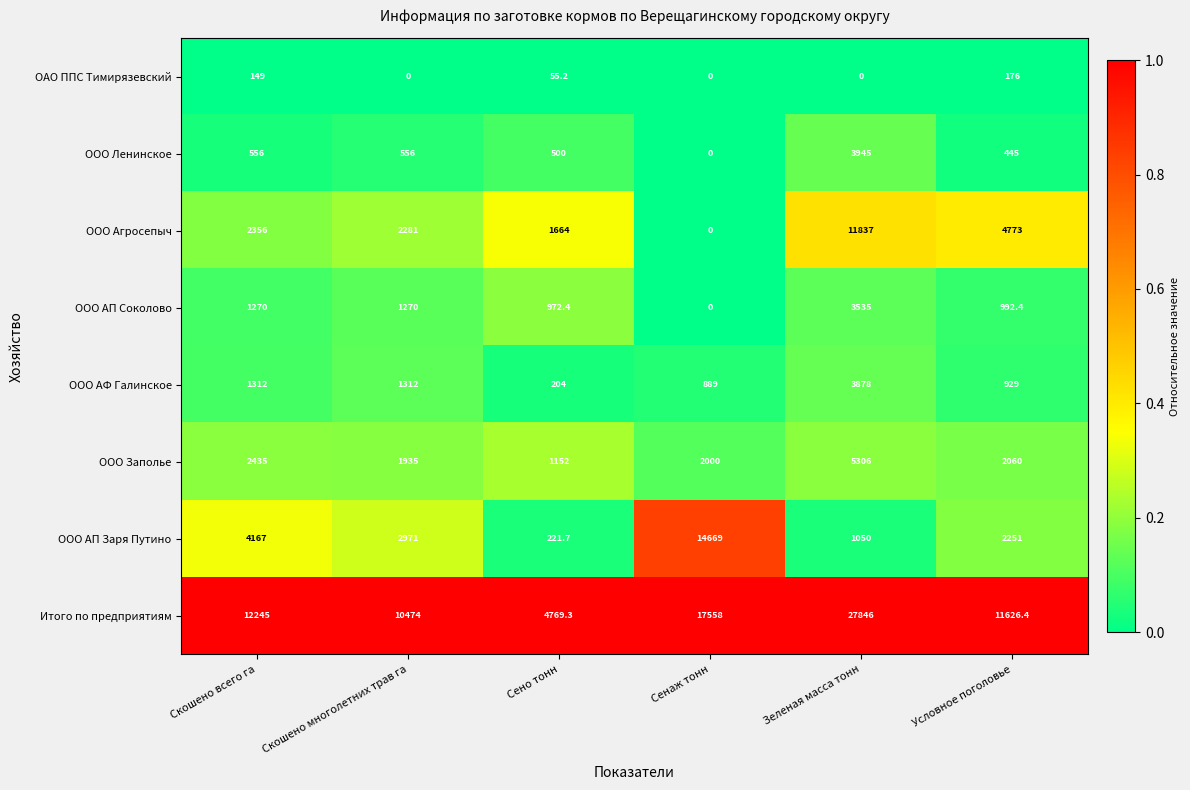

What is the sum of all ОАО ППС Тимирязевский values?

380.2